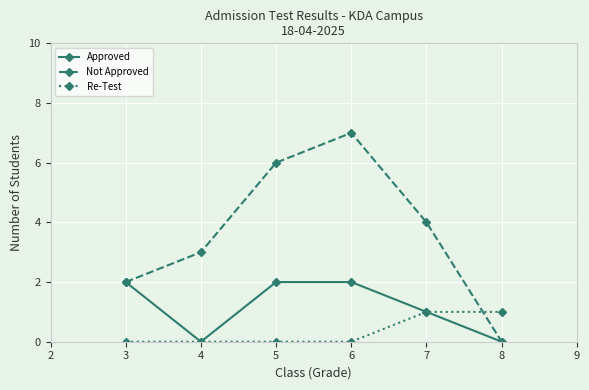

Between 4 and 5, which series saw the biggest shift?

Not Approved